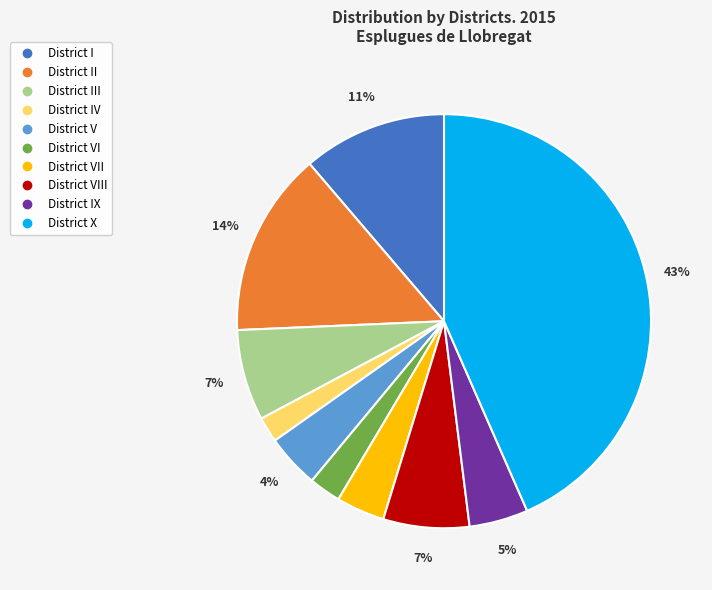

Is there any slice that represents more than half of the pie?

No